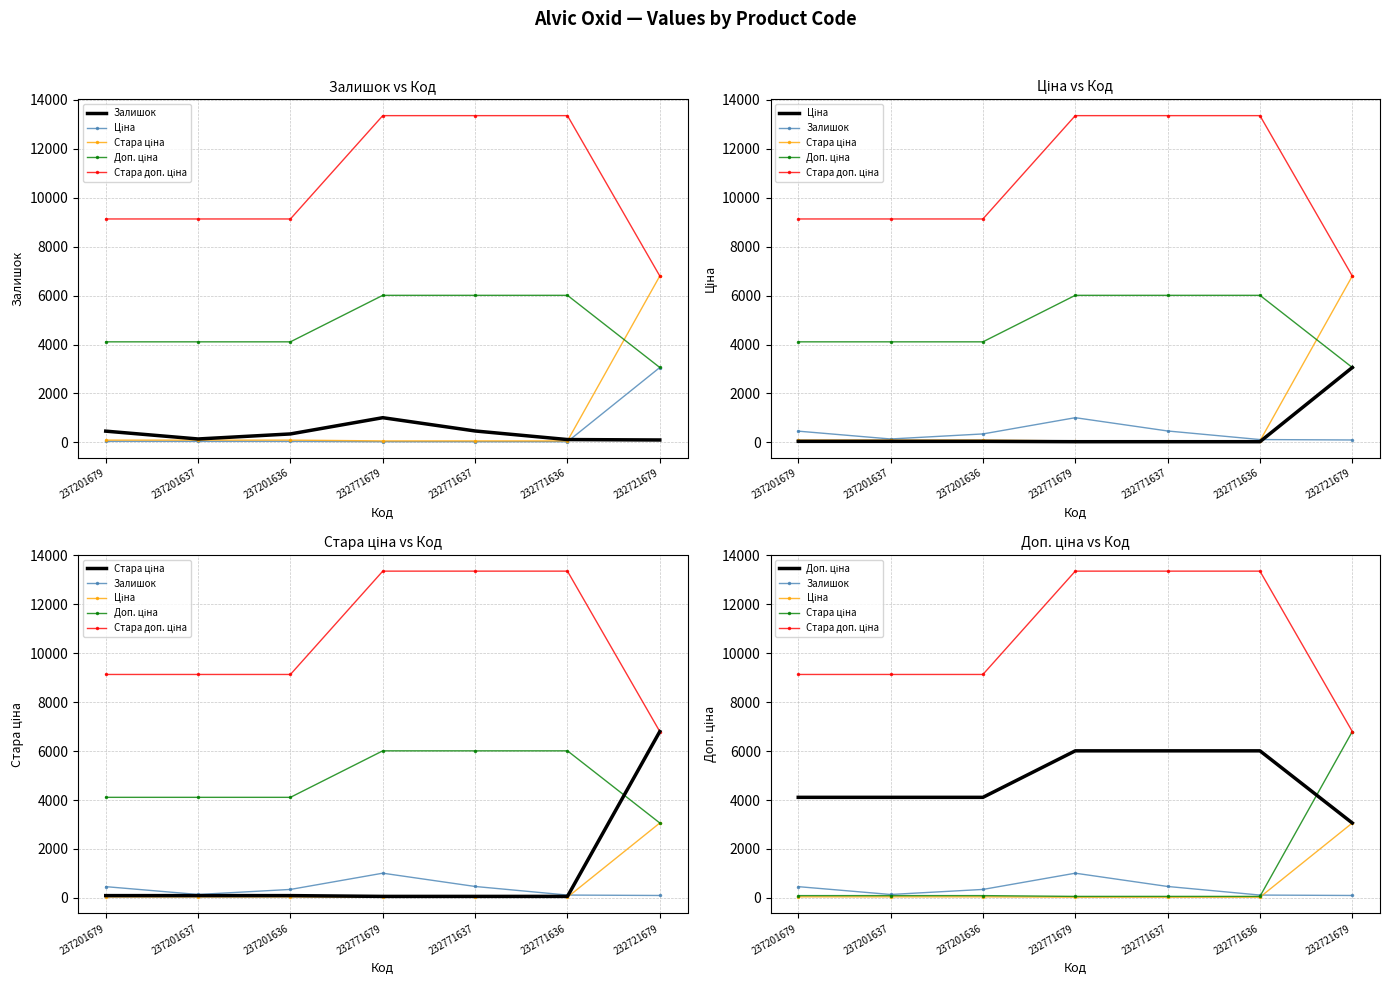

True or false: Залишок and Доп. ціна intersect in this chart.

False